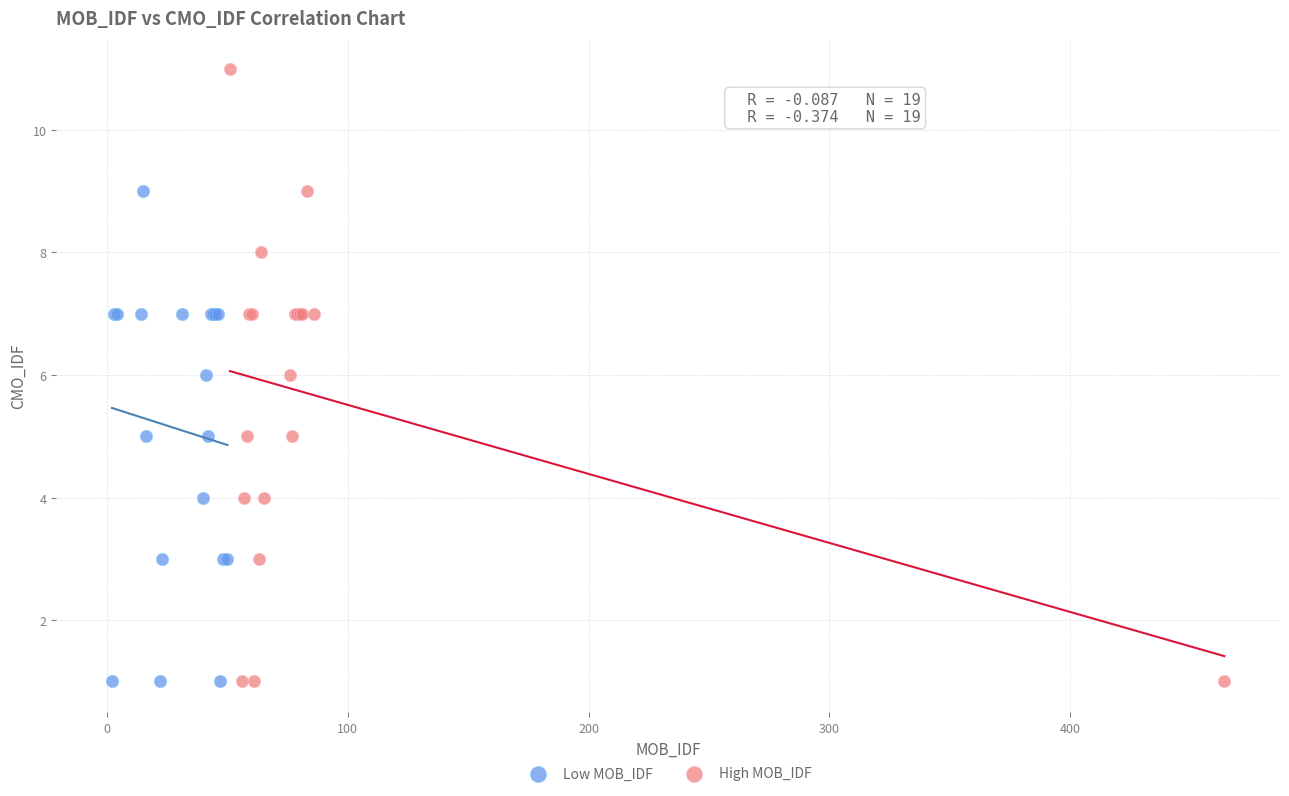

Which series contains the highest Y value?

High MOB_IDF